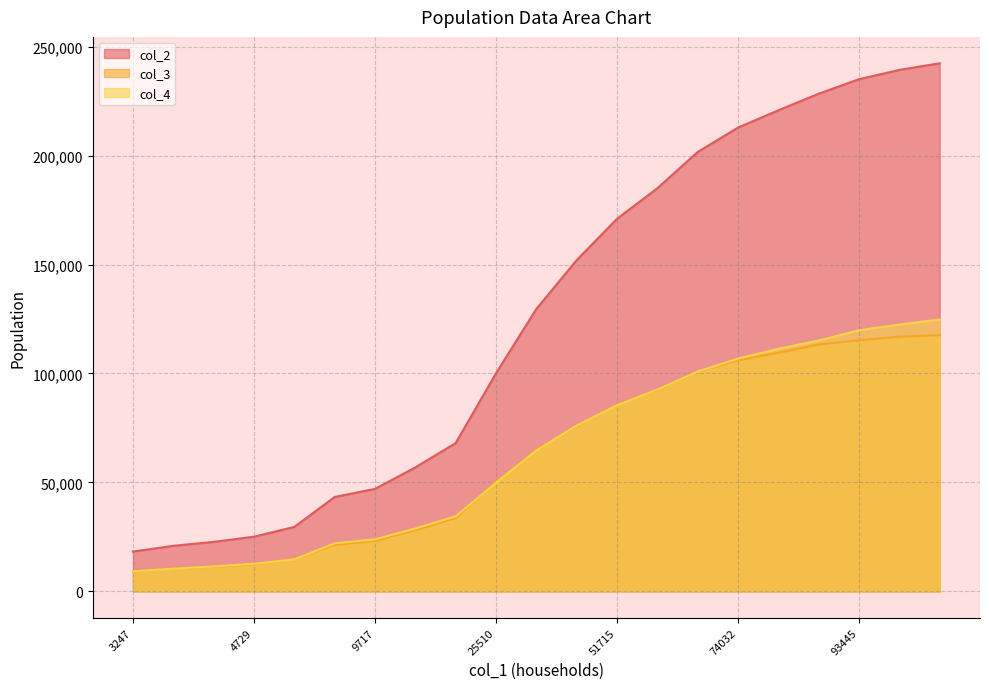

Is the value of col_3 at 5646 greater than the value of col_4 at 66729?

No